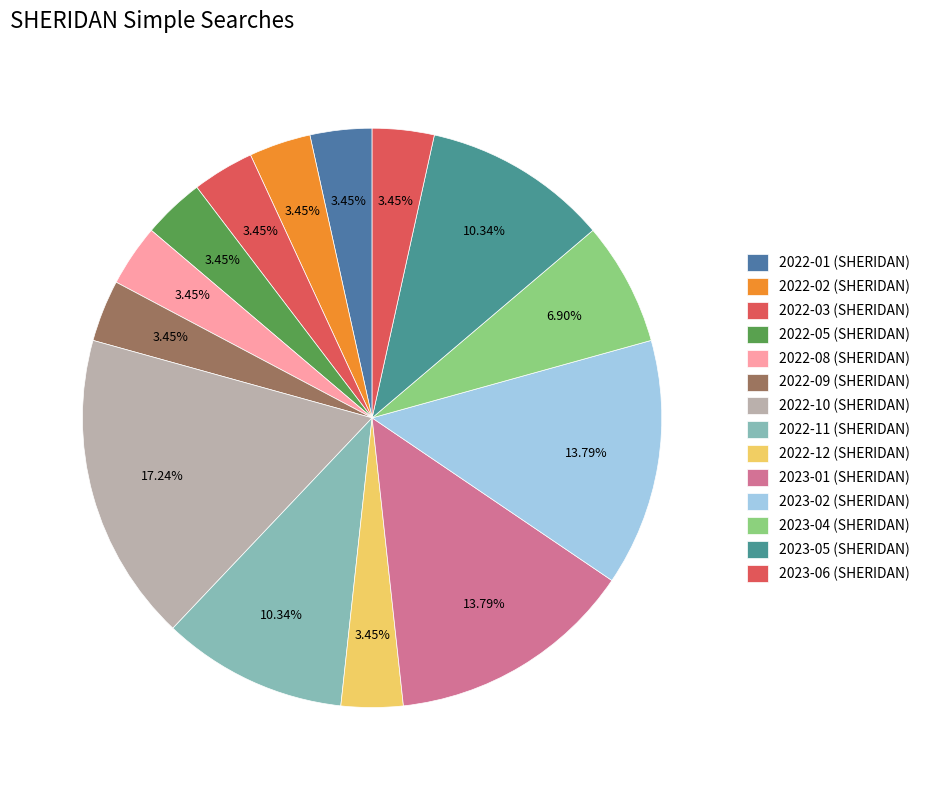

How many segments does this pie chart have?

14